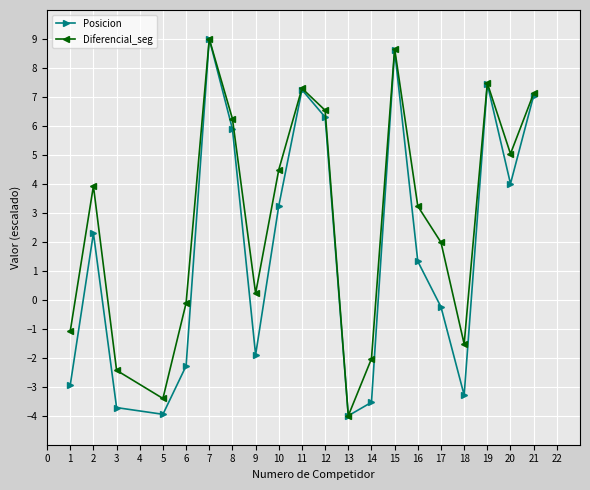

Is it true that Diferencial_seg equals 2.8 at 17?

False